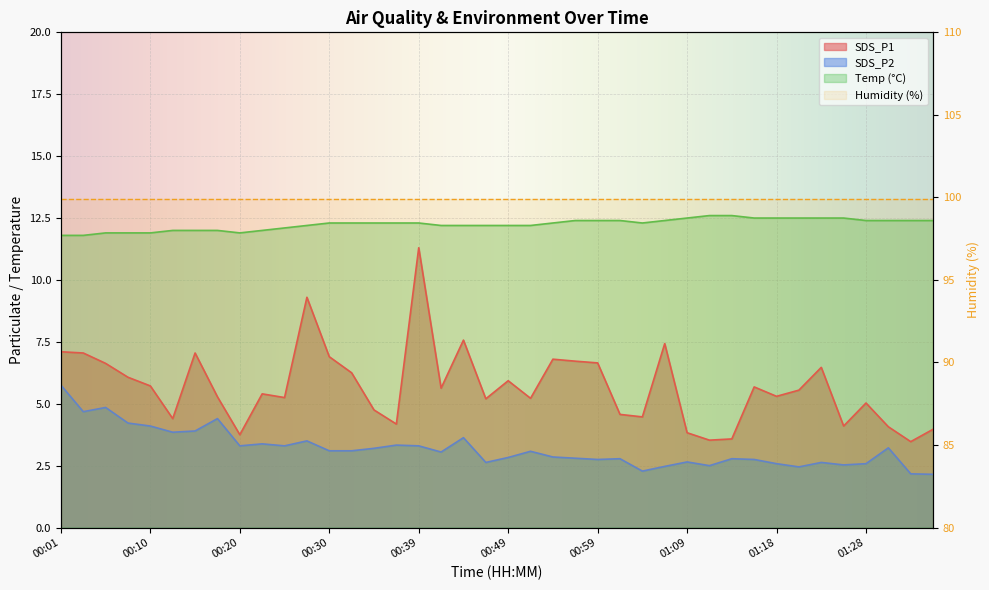

The value of Temp at 00:59 is 21.9. True or false?

False